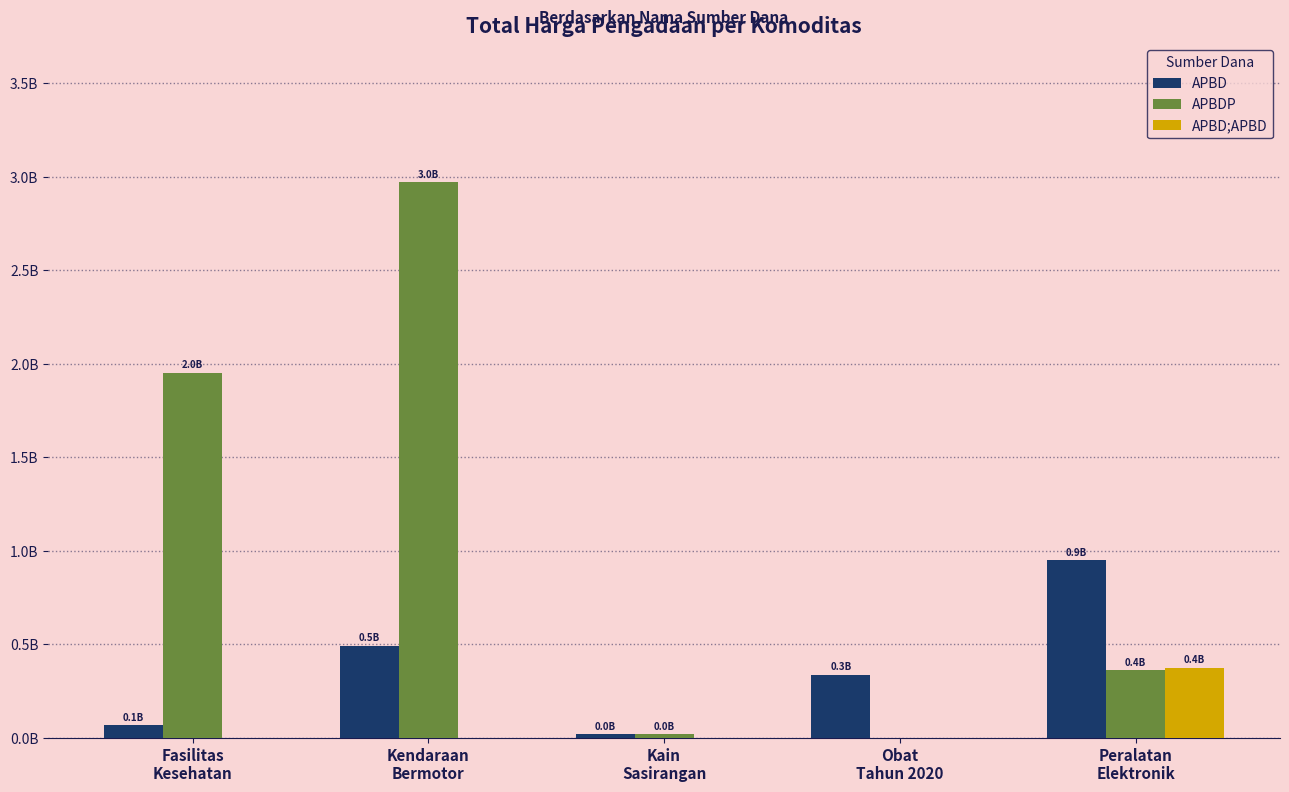

The APBD;APBD series shows 212875467 at Fasilitas
Kesehatan. True or false?

False